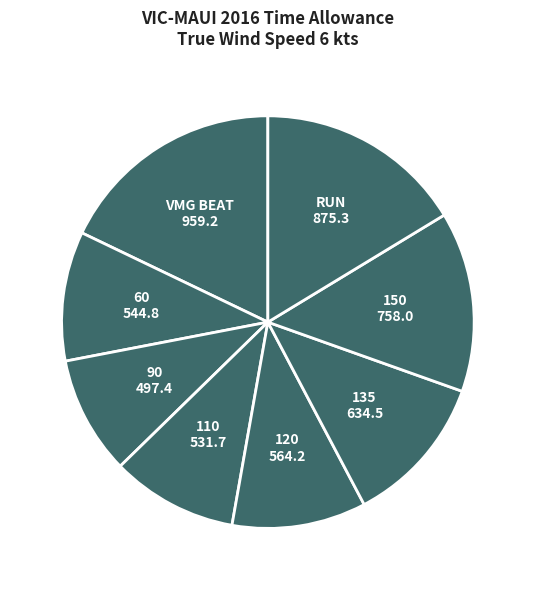

What is the ratio of the value at 60 to the value at 150?

0.7